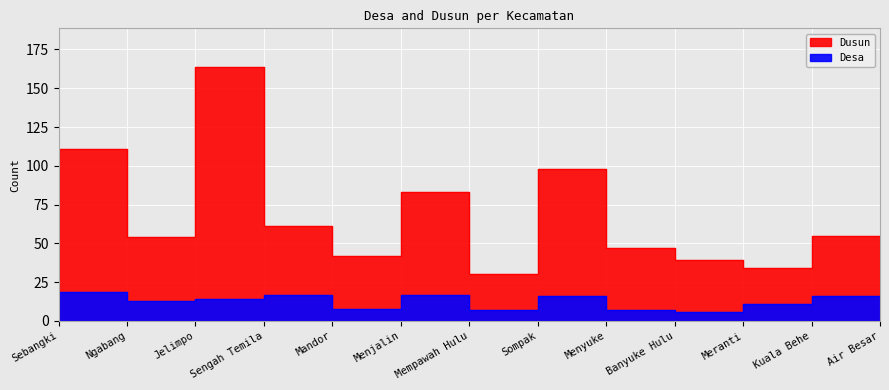

Where does the Dusun series first go above 54?

Ngabang